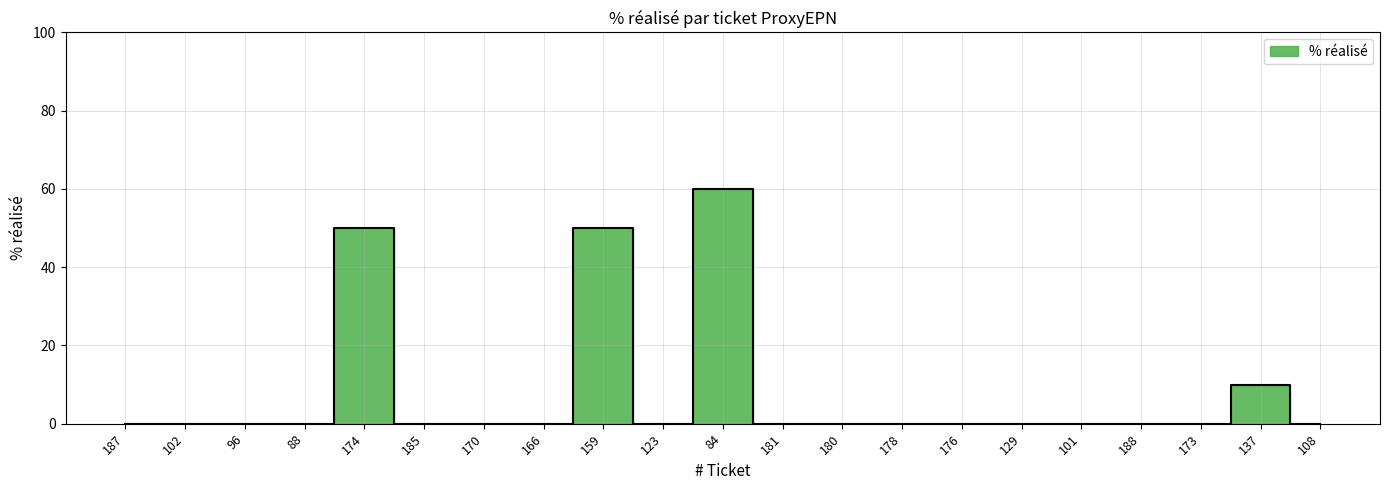

What is the sum of all values?

170